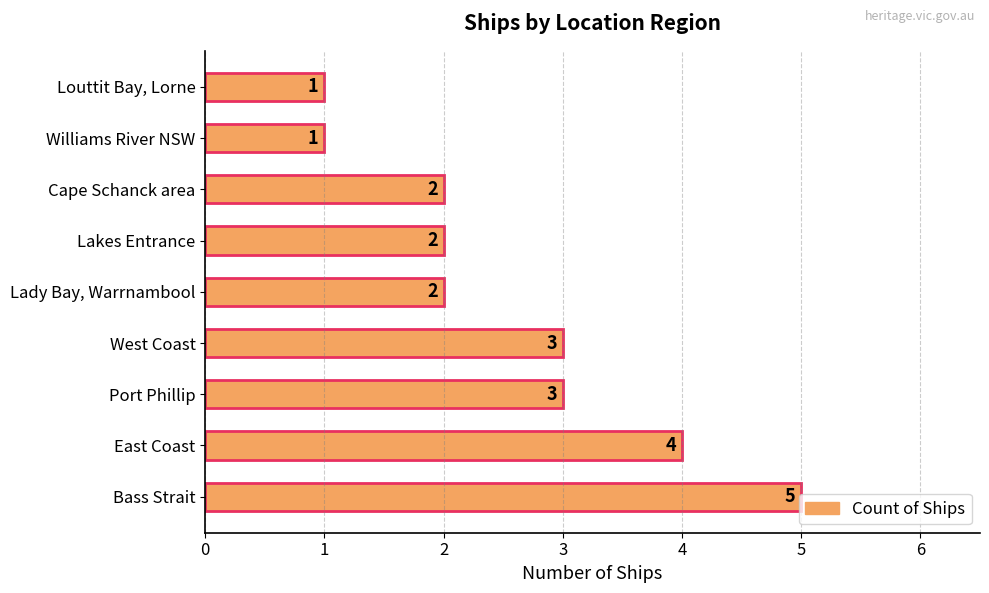

What is the maximum value shown in the chart?

5